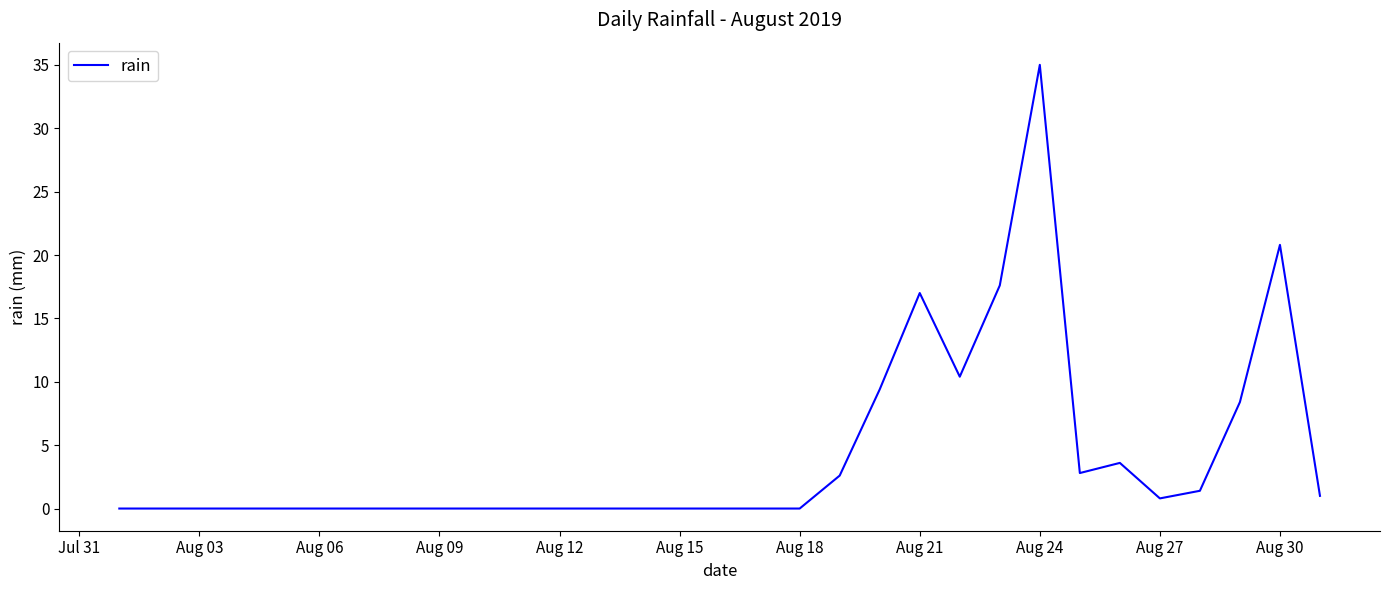

What is the greatest value displayed?

35.0